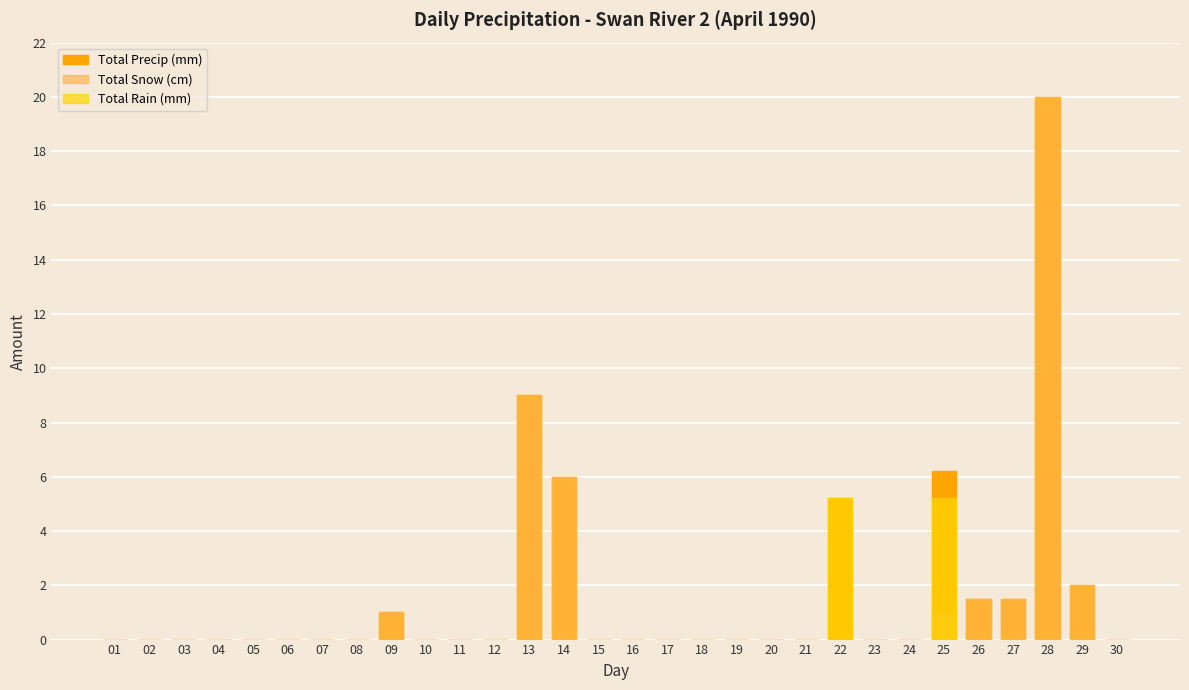

What are all the series names shown in the legend?

Total Precip (mm), Total Snow (cm), Total Rain (mm)